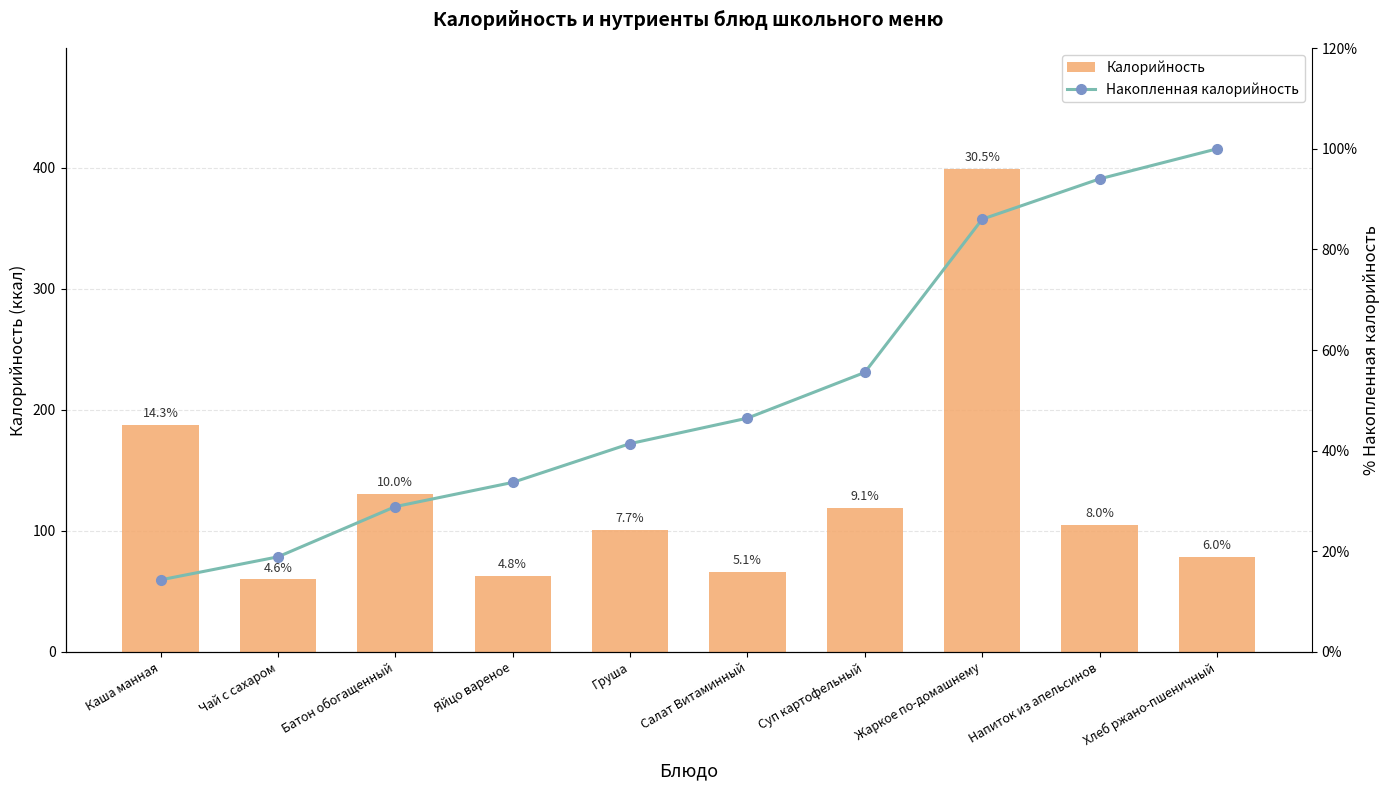

Count the number of categories in the chart.

10